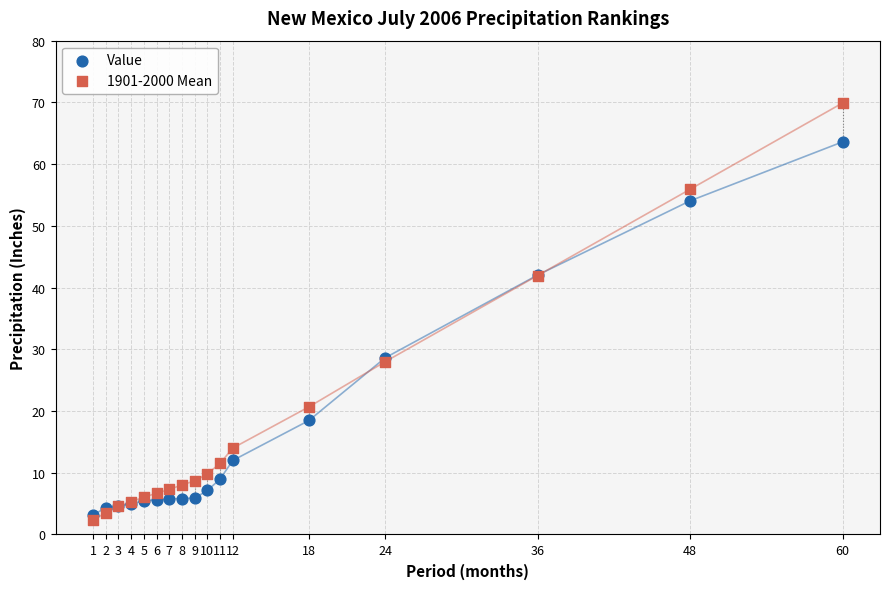

Which series contains the highest Y value?

1901-2000 Mean